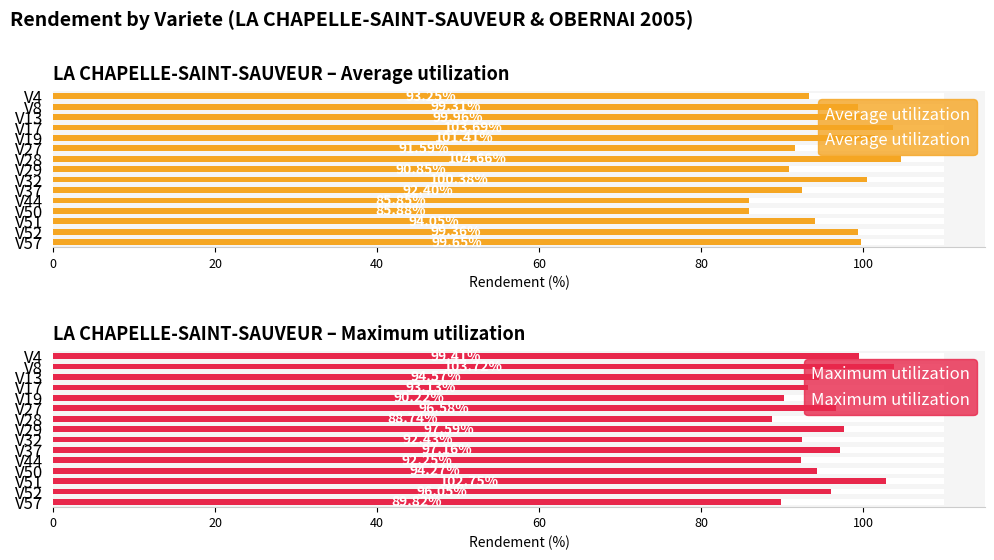

Which series has the largest total across all categories?

Average utilization